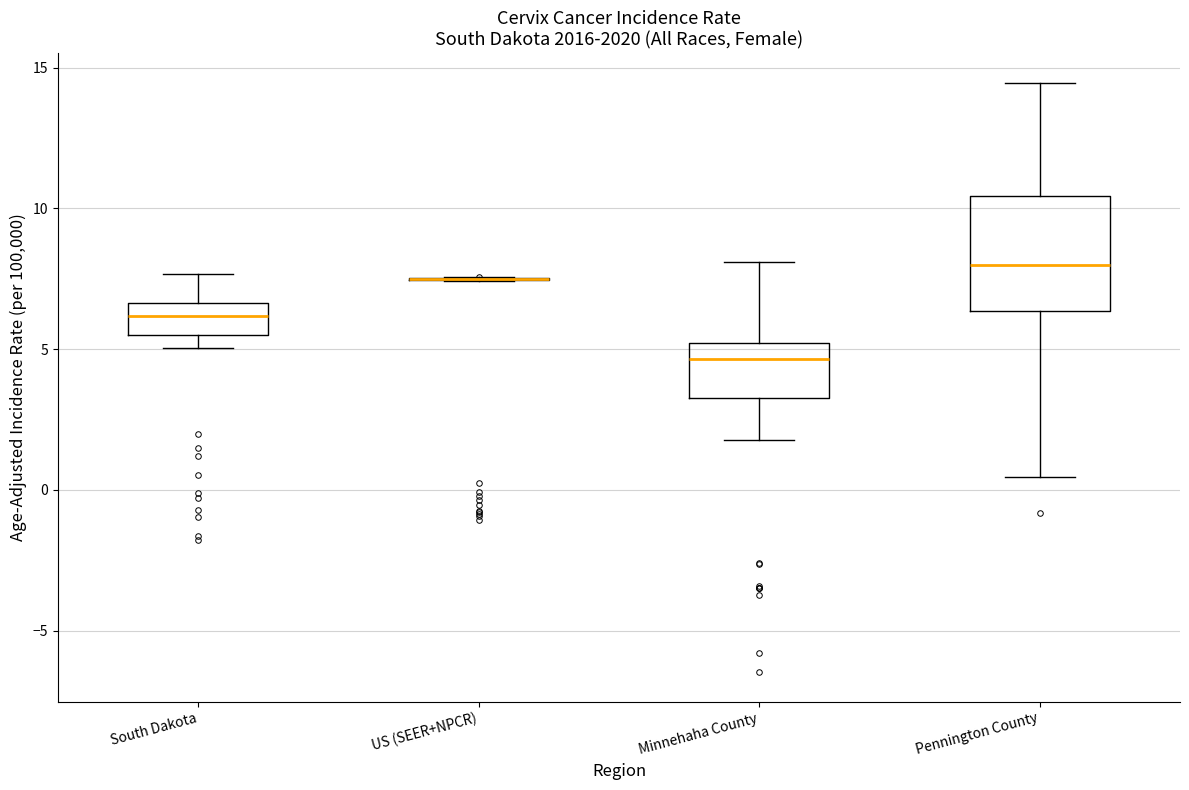

Reading left to right, read every box against the y-axis: the position of its median line, the range the box covers, and the ends of its whiskers. The values are not printed on the chart, so give them approximately, as read against the axis.

South Dakota: median 6.0, box 5.5 to 6.5, whiskers 5.0 to 7.5
US (SEER+NPCR): box collapsed to a line at 7.5, whiskers 7.5 to 7.5
Minnehaha County: median 4.5, box 3.0 to 5.0, whiskers 2.0 to 8.0
Pennington County: median 8.0, box 6.5 to 10.5, whiskers 0.5 to 14.5